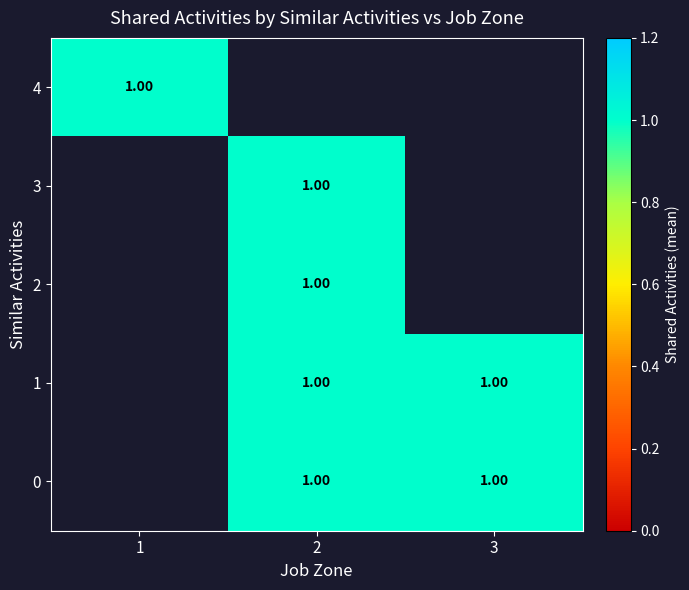

At how many categories does at least one series exceed 0?

3